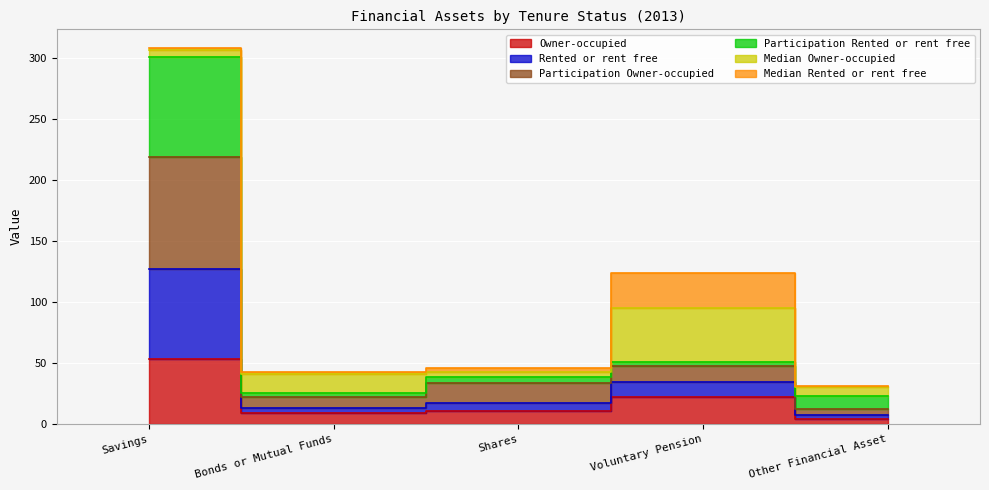

Is it true that Rented or rent free equals 8.2 at Shares?

False